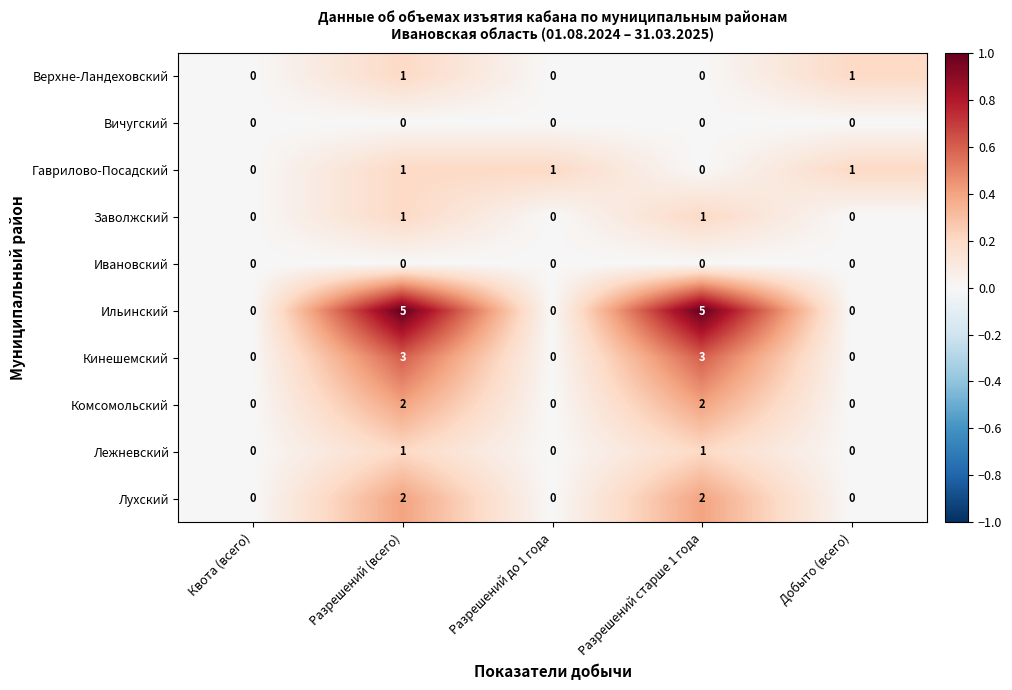

What is the difference between the maximum and minimum values in the Кинешемский series?

3